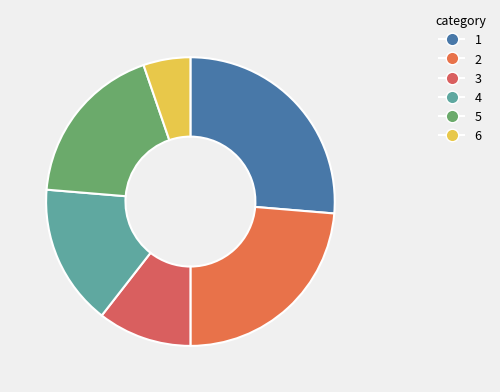

The 2 slice represents 24% of the pie. True or false?

True